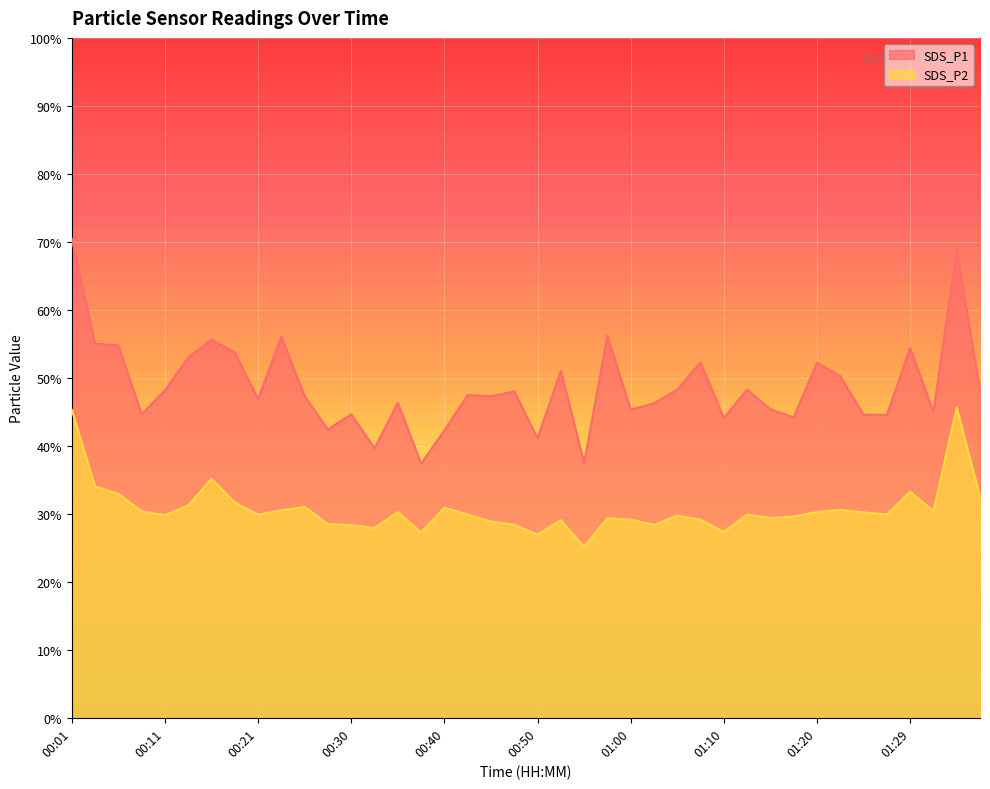

What is the difference between the maximum and minimum values in the SDS_P2 series?

20.5